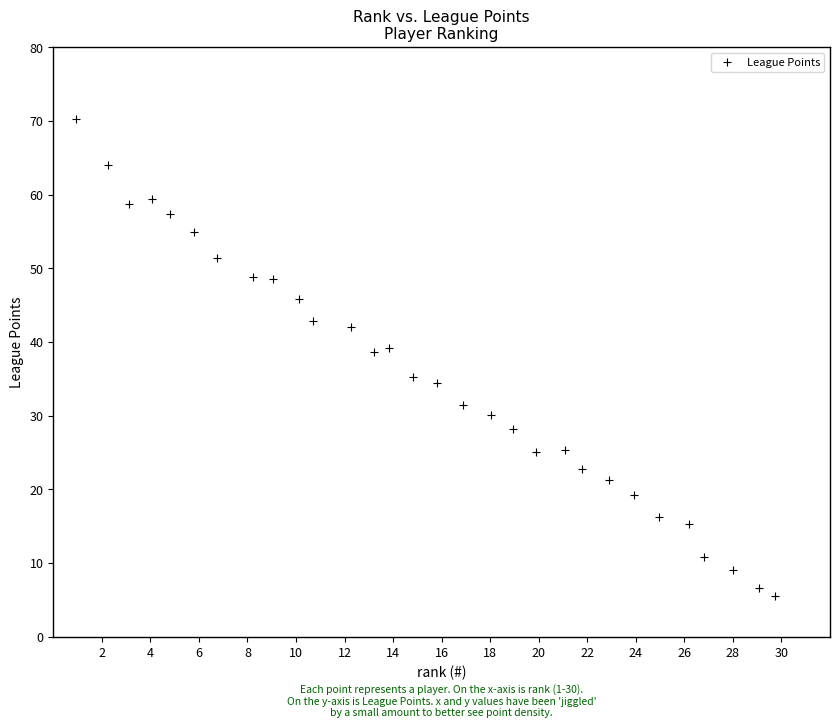

What is the range of X values (max minus min)?

28.8